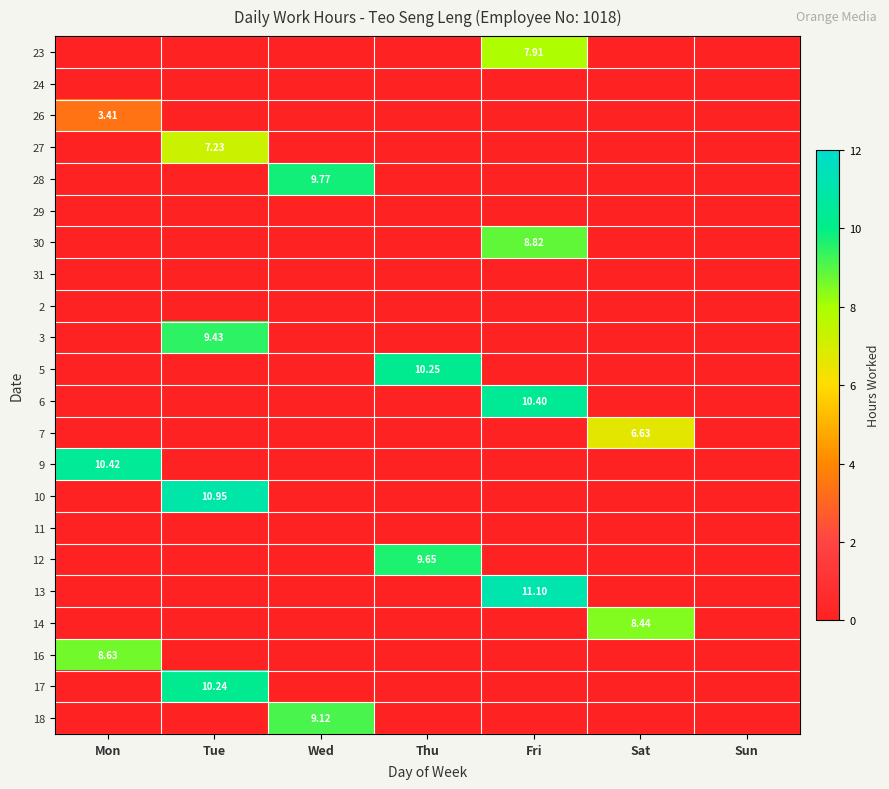

At which category is the sum across all series the highest?

Fri